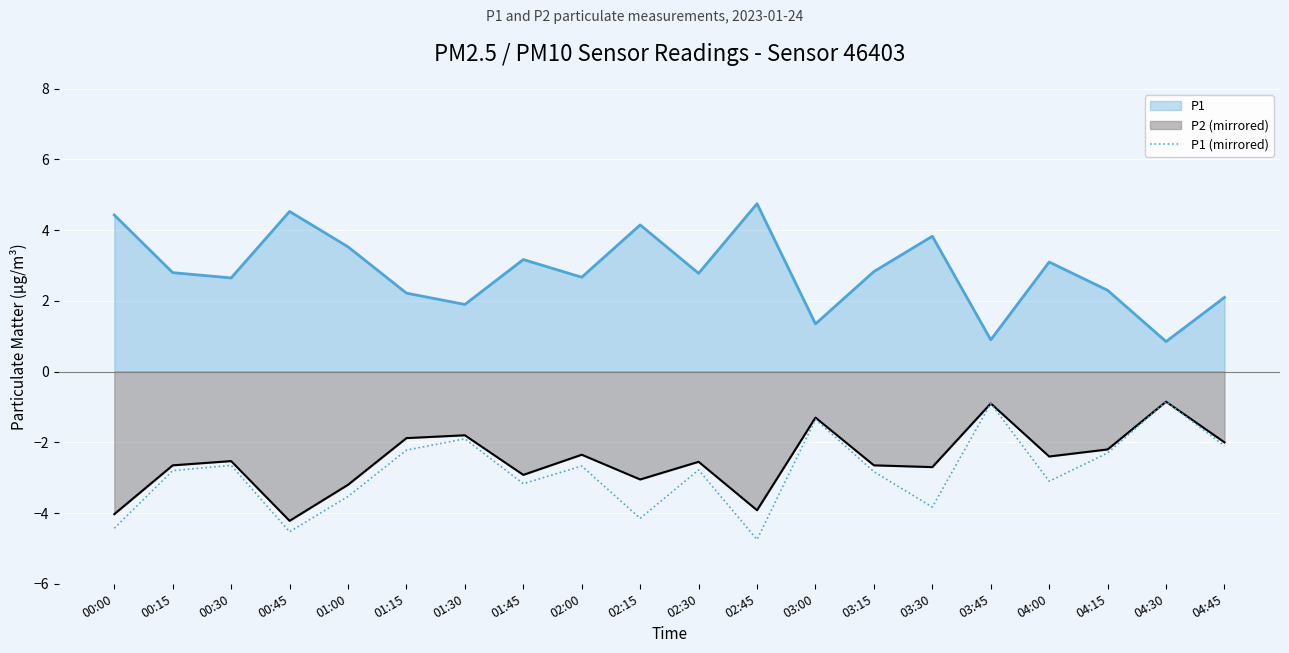

At which category does the data reach its first local peak?

00:30